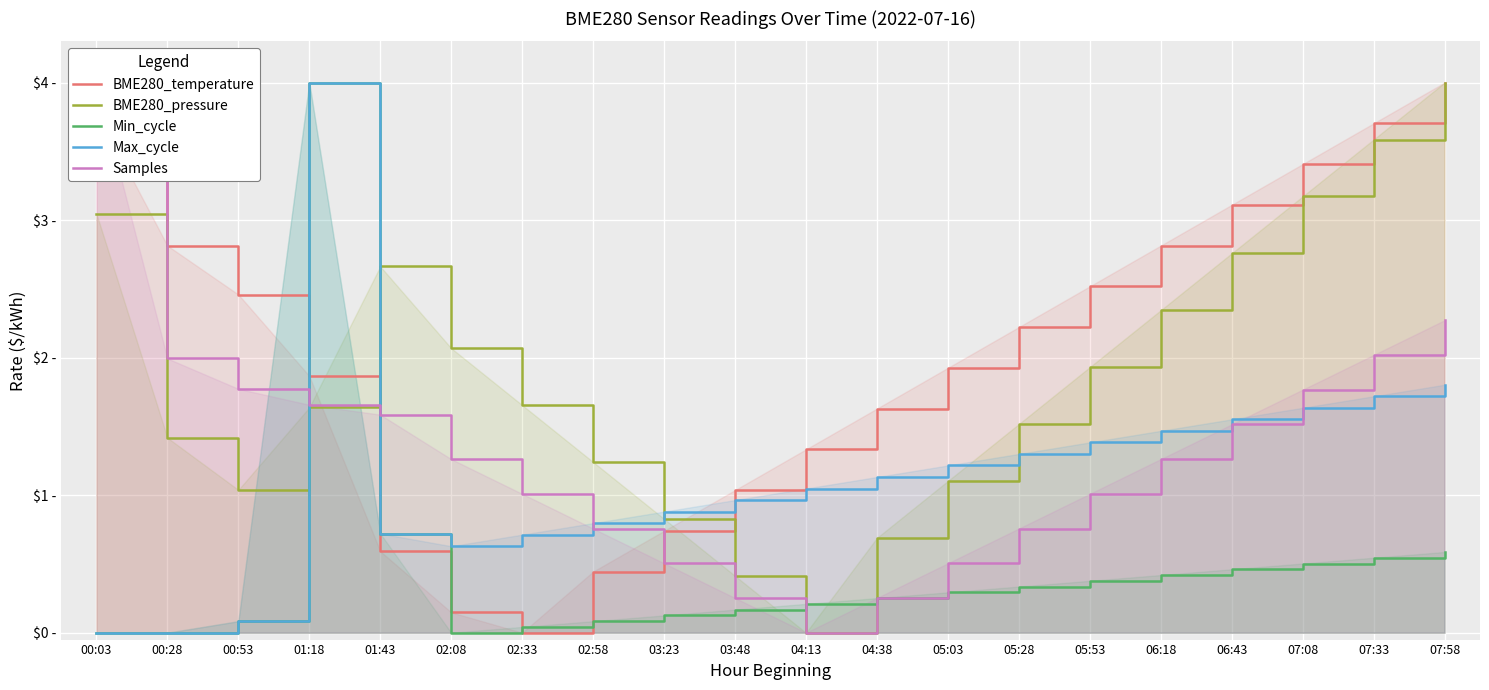

The BME280_temperature series shows 0.7 at 02:58. True or false?

False